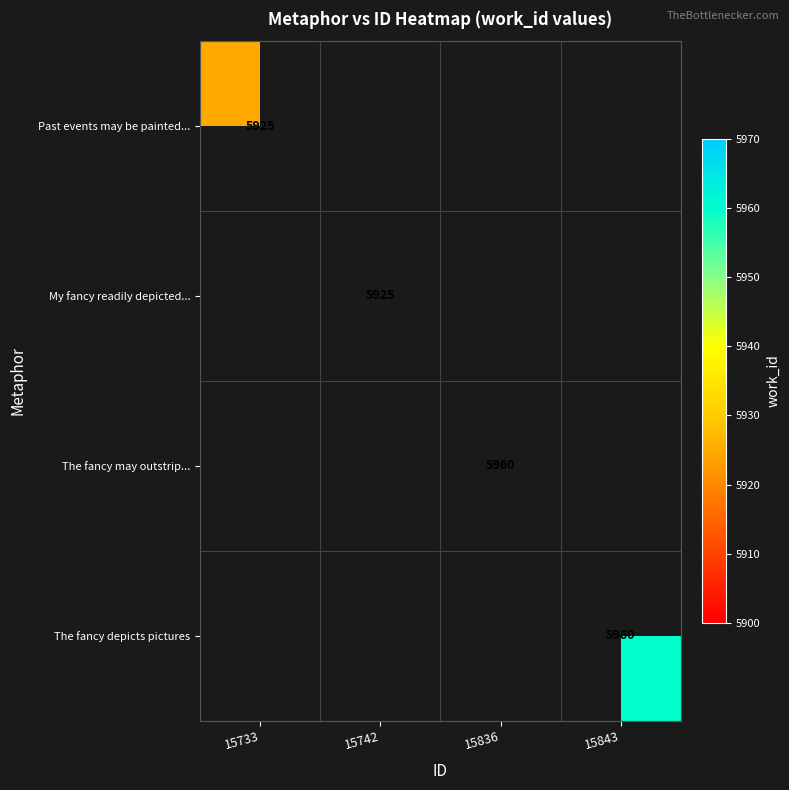

The value of The fancy may outstrip... at 15836 is 5960. True or false?

True